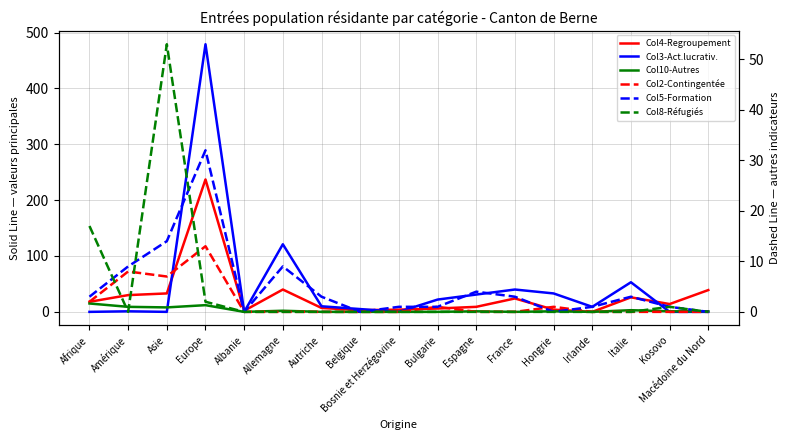

True or false: Activité lucrative contingentée (col_2) (droit) has more than 1 interior local peaks.

True